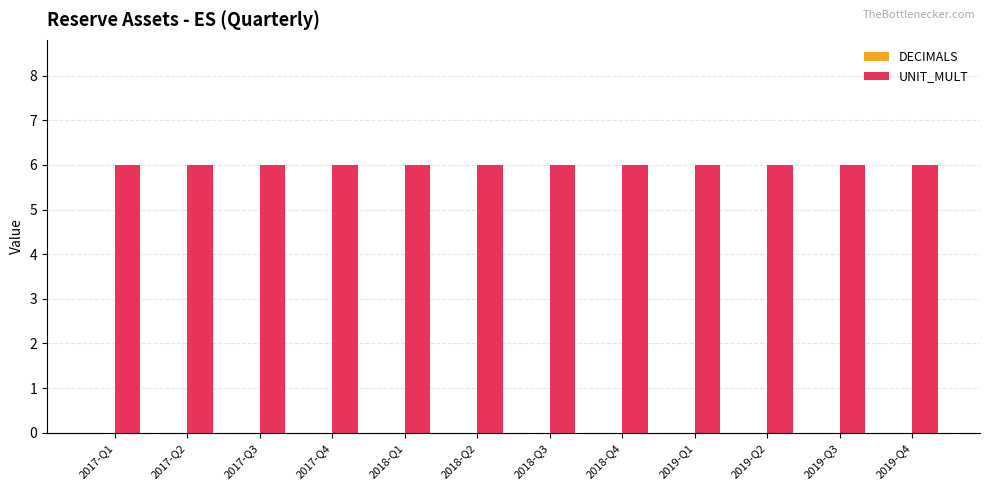

What is the greatest value displayed?

6